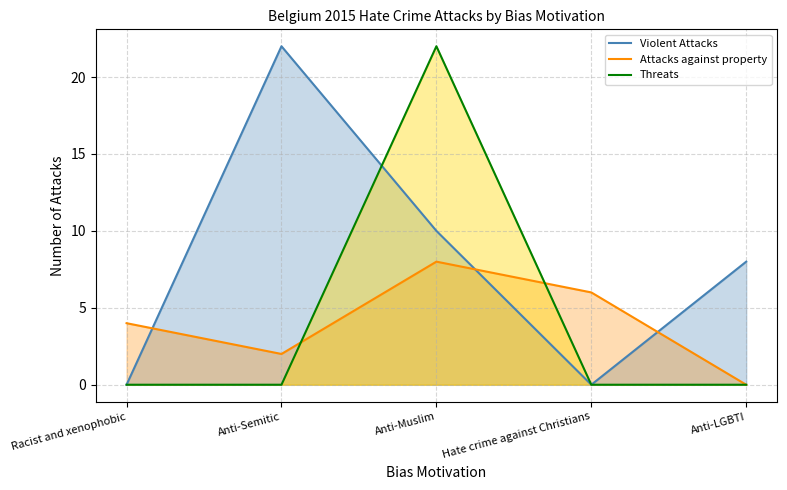

Which category has the lowest value across all series?

Racist and xenophobic